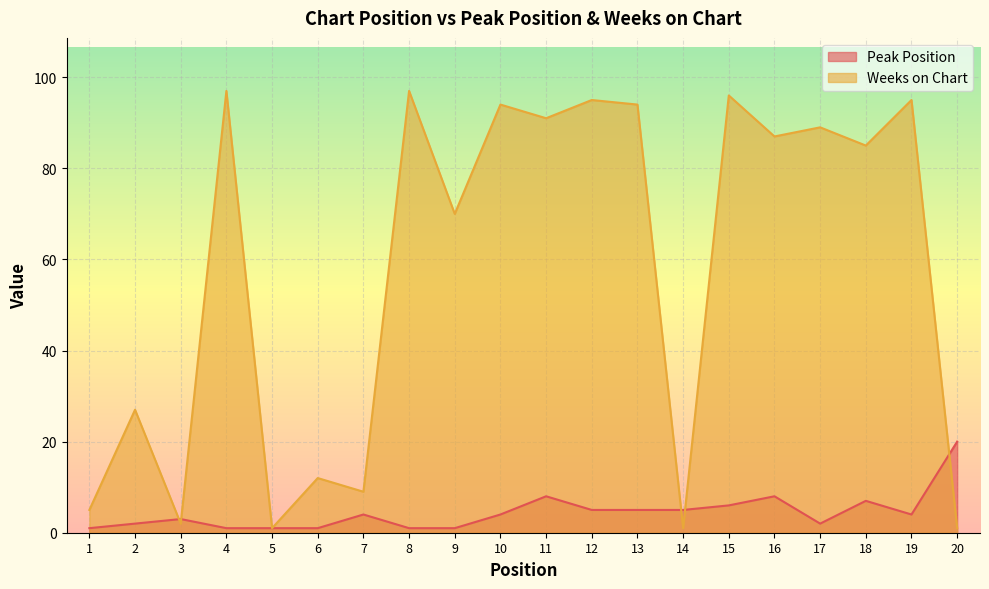

How many lines are shown in the chart?

2